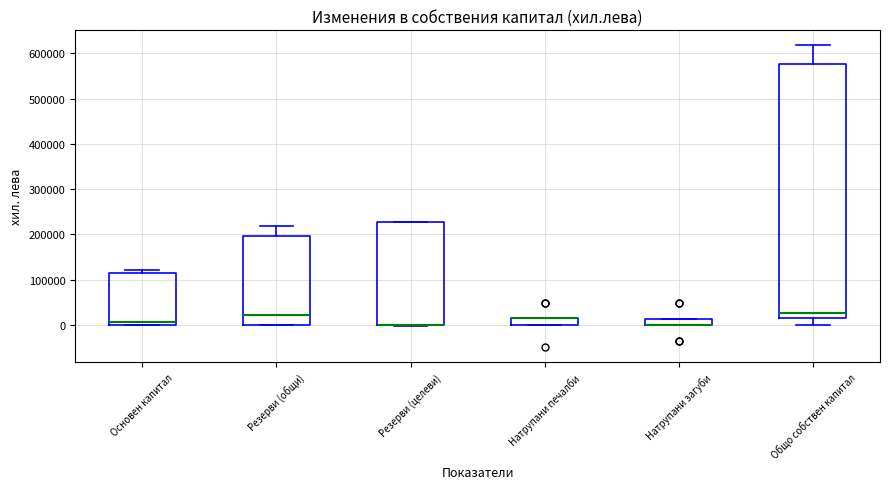

Which box is the tallest, from its lower edge to its upper edge?

Общо собствен капитал